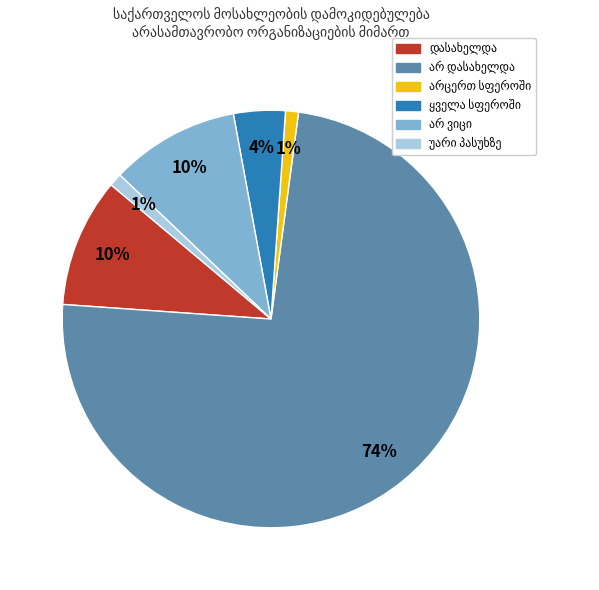

Is there a majority slice in this chart?

Yes